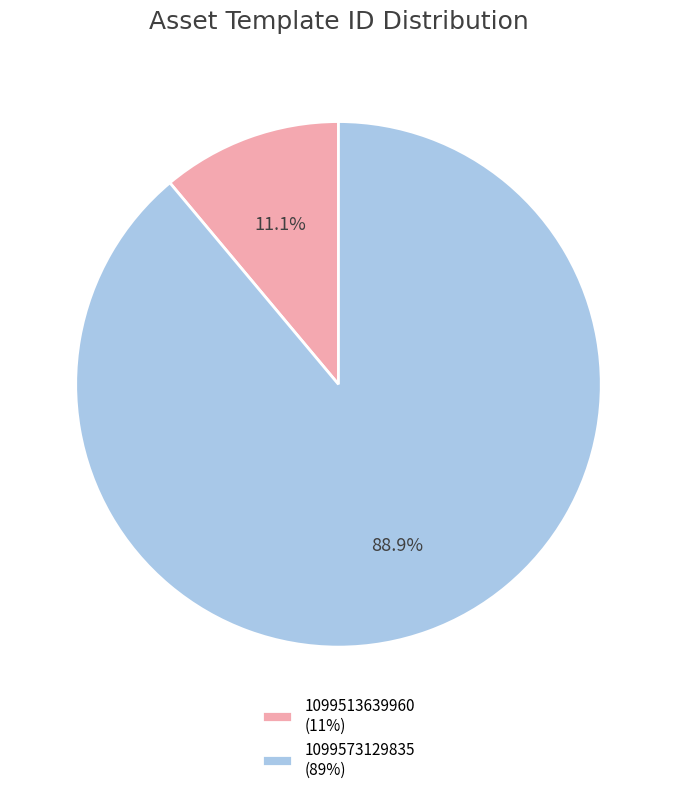

Combined, do 1099513639960 and 1099573129835 account for over 50%?

Yes